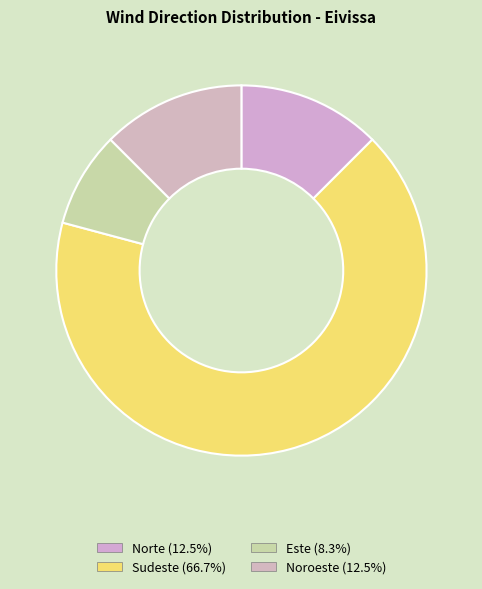

Which category has the smallest portion of the pie?

Este